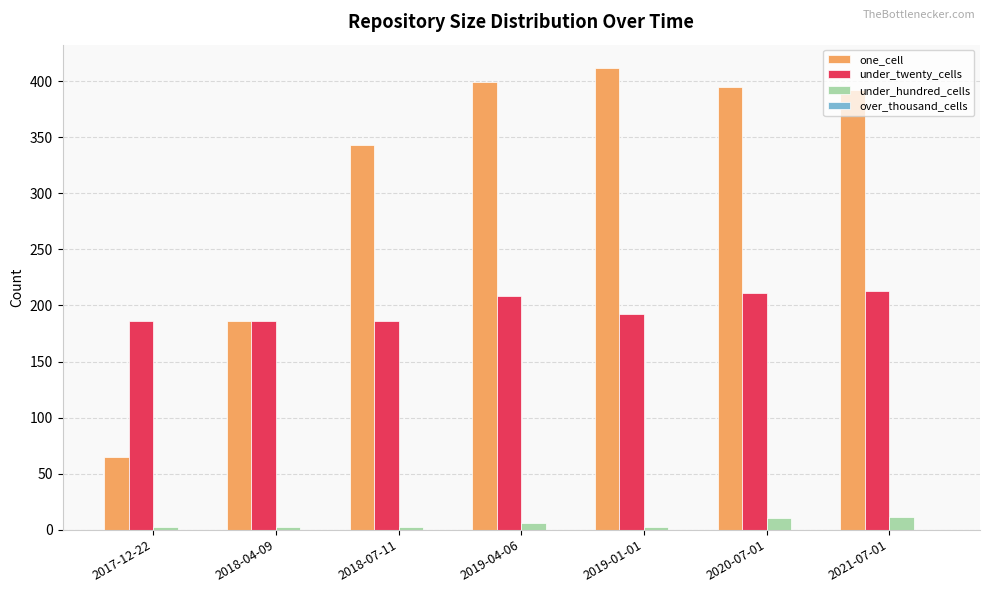

At which label does one_cell reach its peak?

2019-01-01